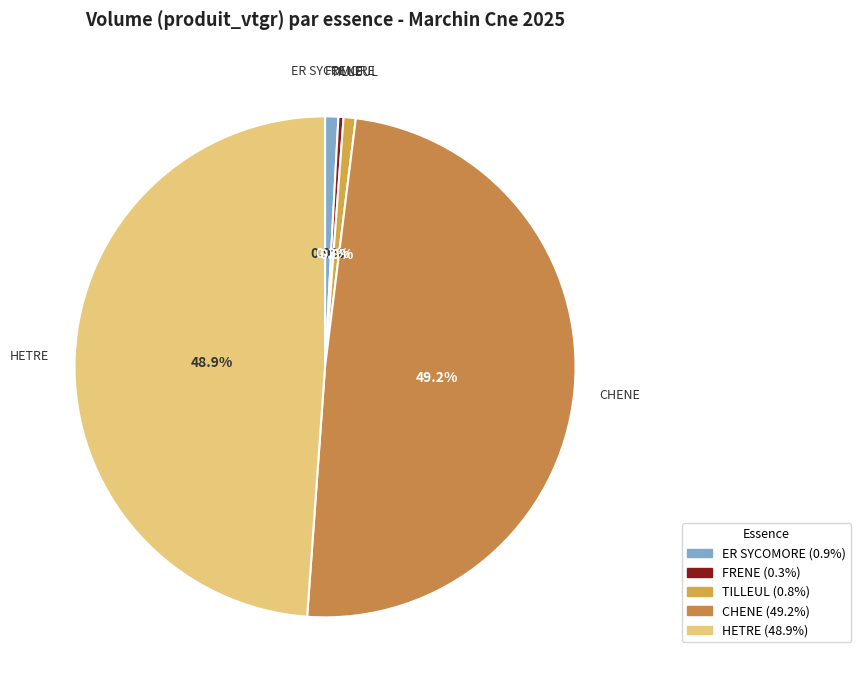

How many segments does this pie chart have?

5